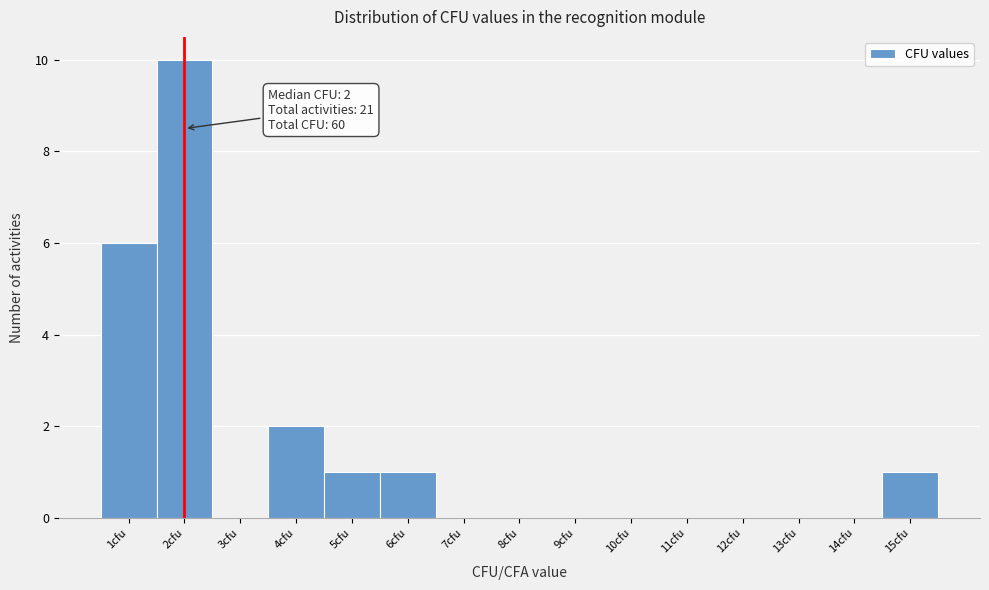

Which range on the x-axis has the tallest bar?

1.5 to 2.5